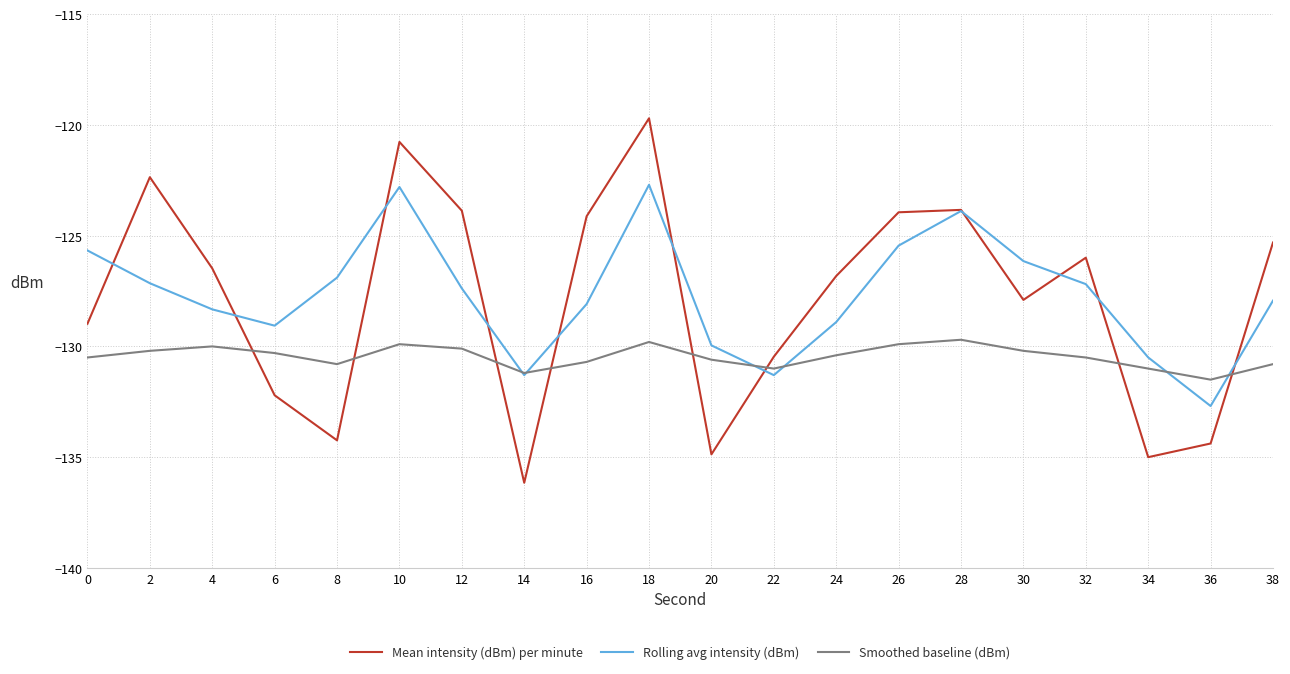

Where is the first local minimum for Smoothed baseline (dBm)?

8